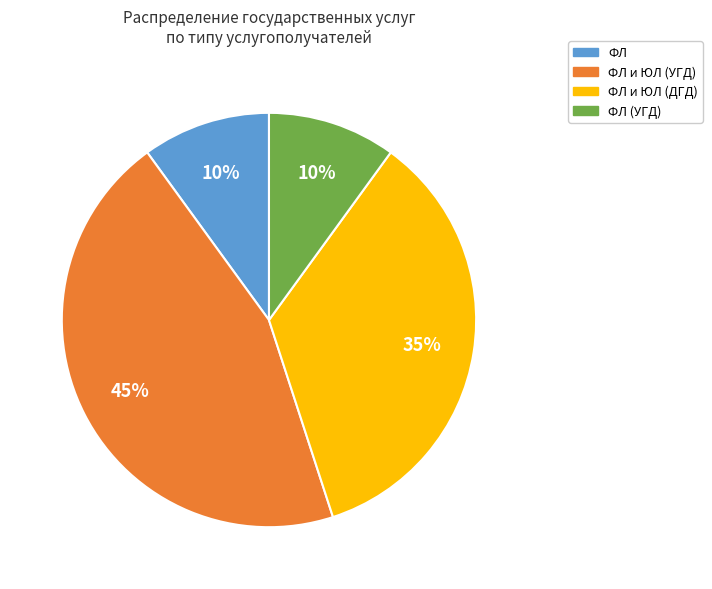

Is there a majority slice in this chart?

No